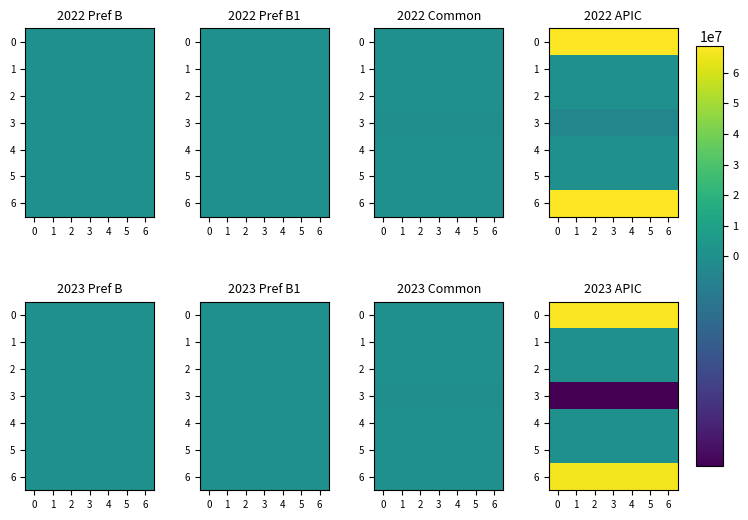

Count the number of categories in the chart.

7